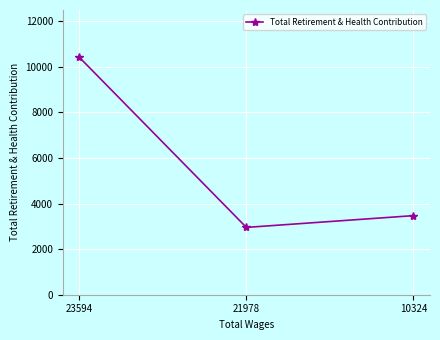

What is the change in value from 23594 to 21978?

-7456